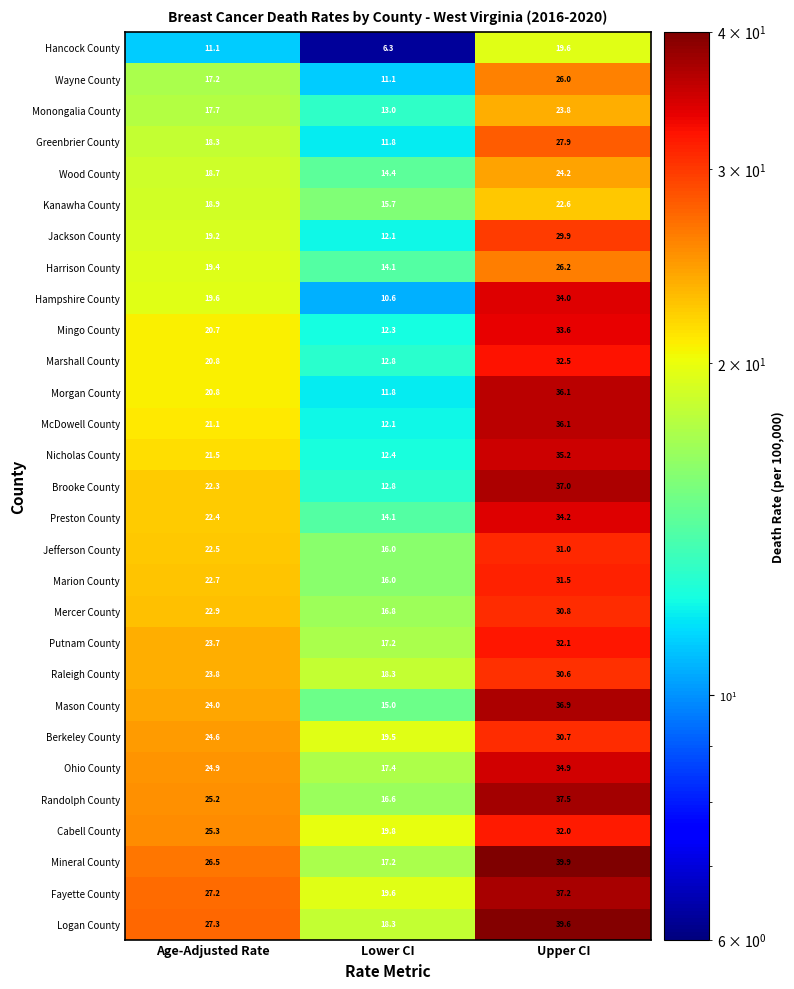

Which category has the highest value across all series?

Upper CI